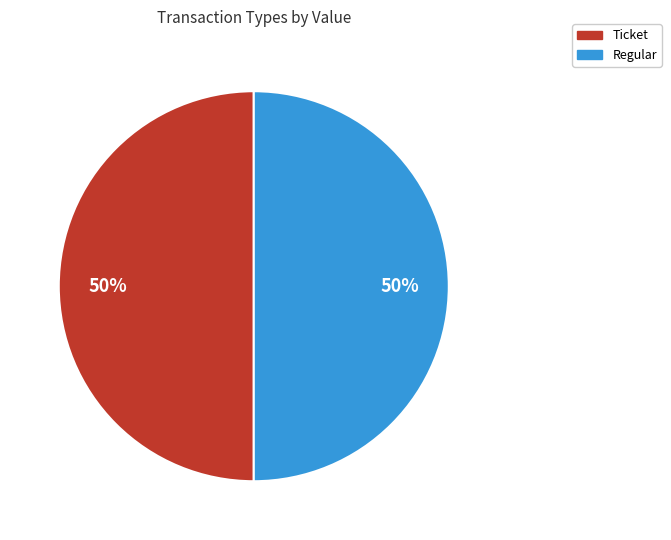

Approximately how many times larger is the value at Ticket compared to Regular?

1.0